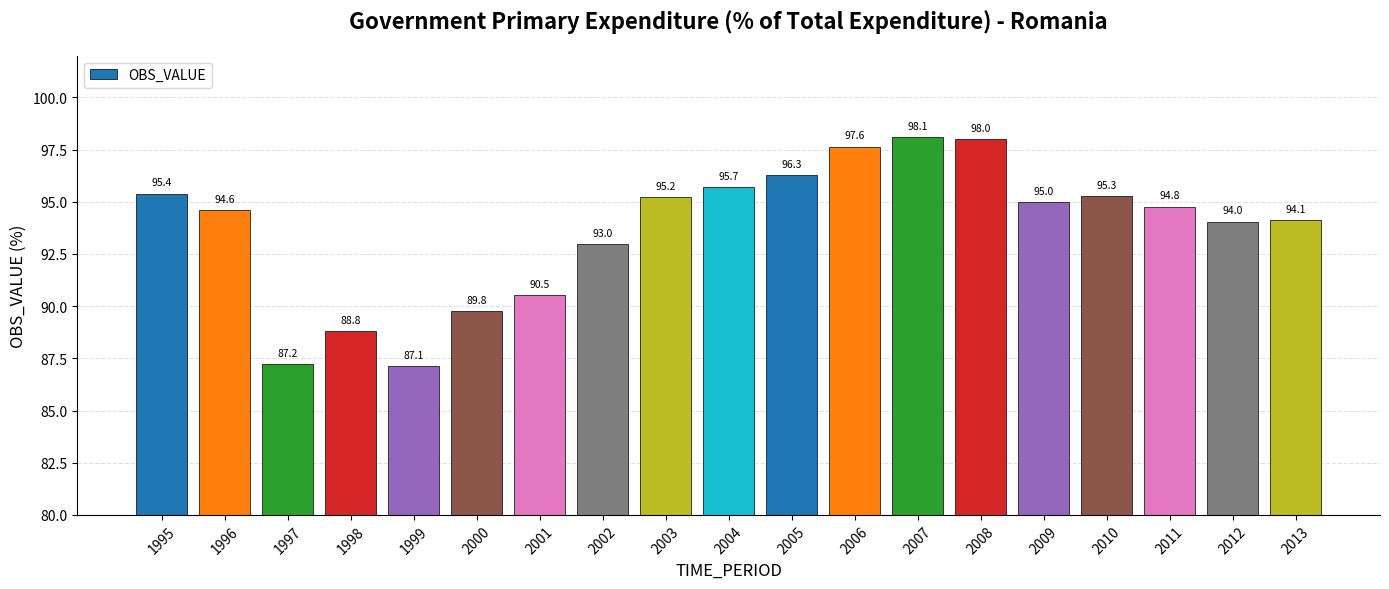

What is the ratio of the value at 1998 to the value at 2002?

1.0